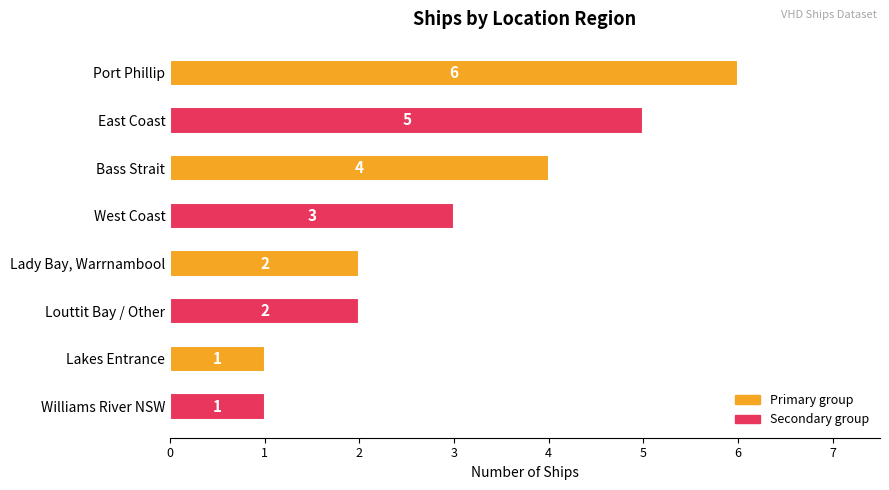

Where is the data nearest to the value 3?

West Coast